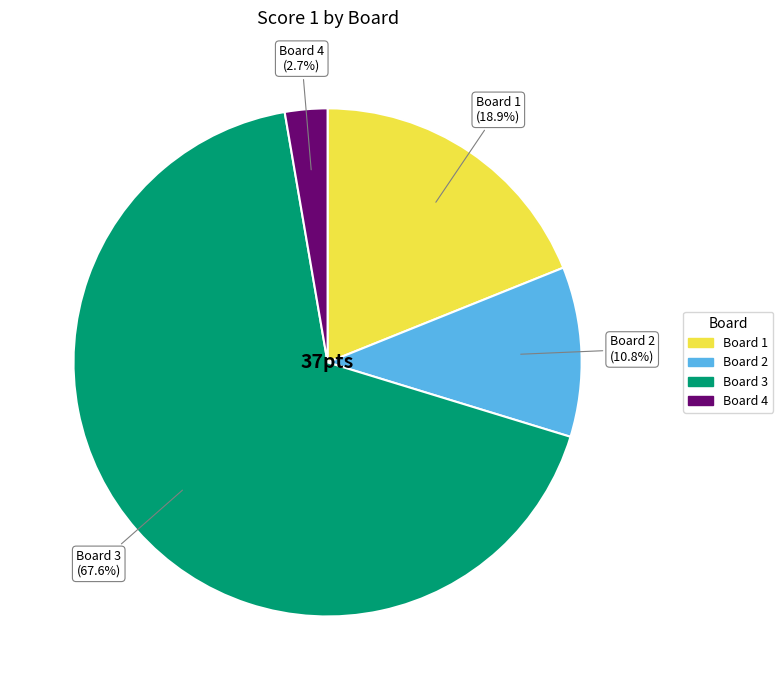

To the nearest percent, what is the combined percentage of Board 1 and Board 2?

30%